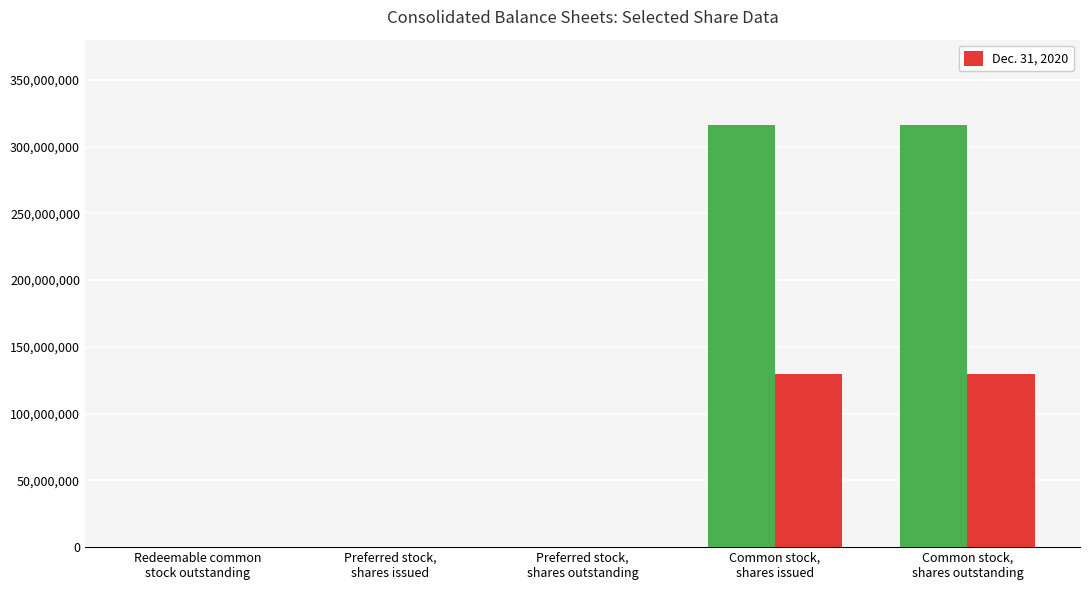

What is the maximum value shown in the chart?

316085210